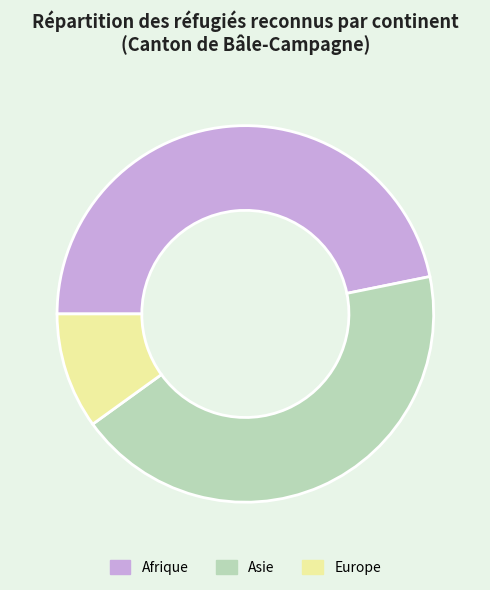

Which category has the biggest portion of the pie?

Afrique